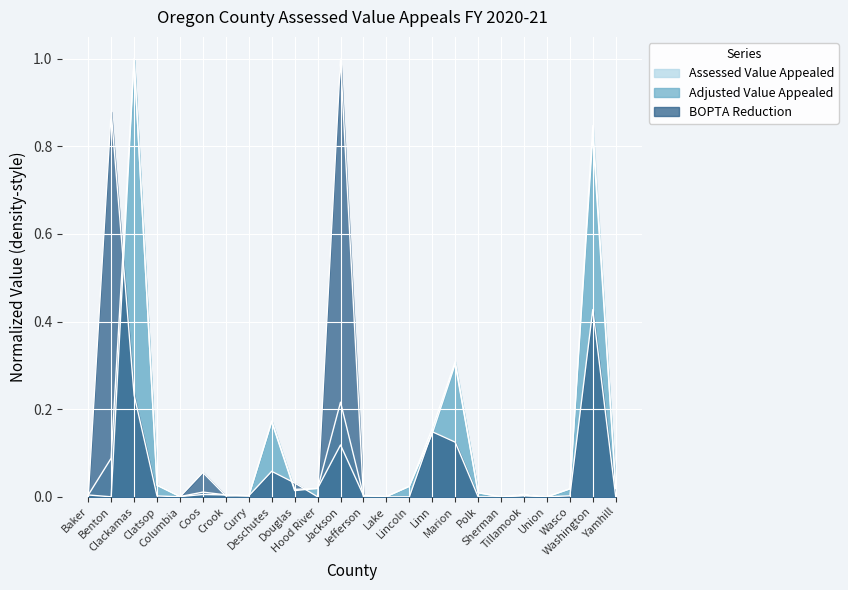

At which category does the chart reach its peak across all series?

Clackamas